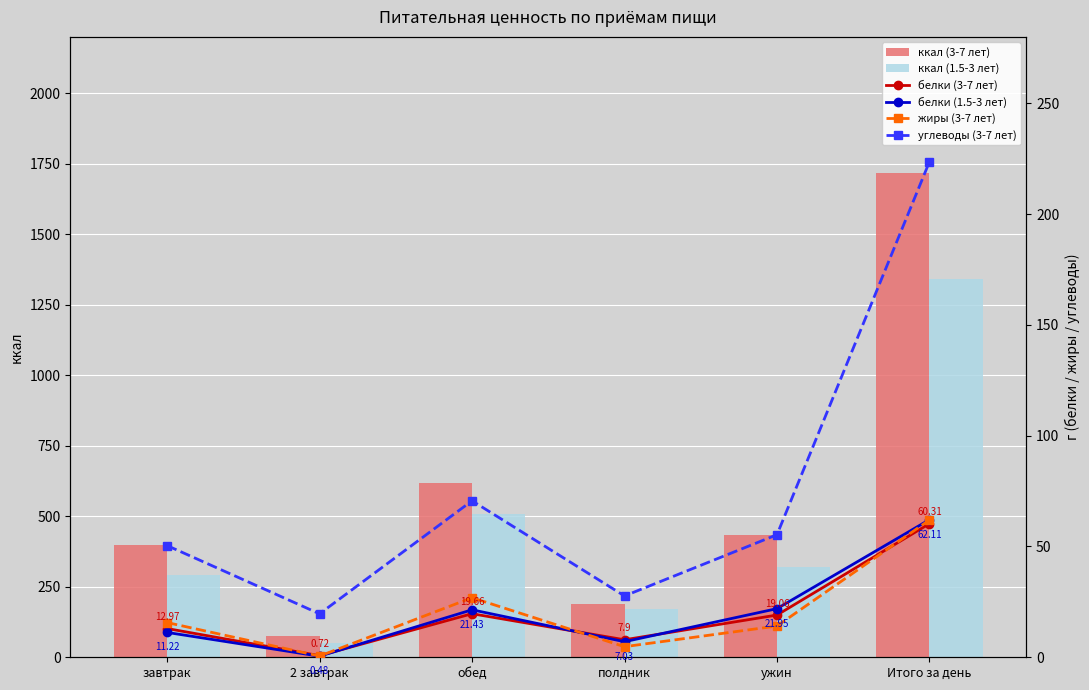

Count the number of data series in this chart.

6